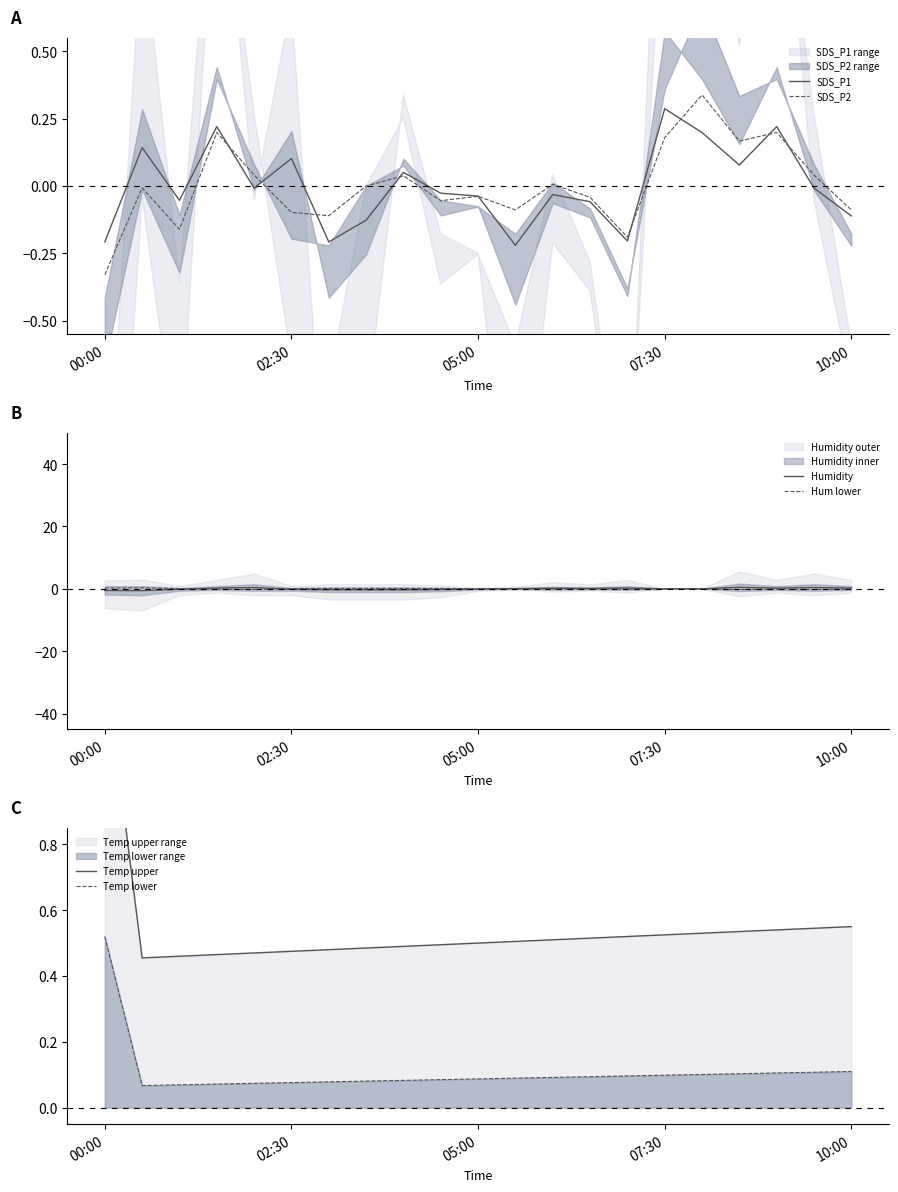

Count the Temp upper values in the range 0 to 1.

20